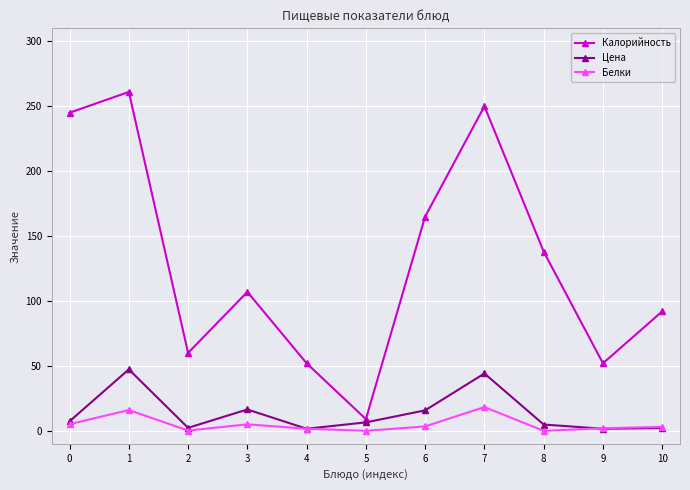

Which series changed the most between 5 and 8?

Калорийность